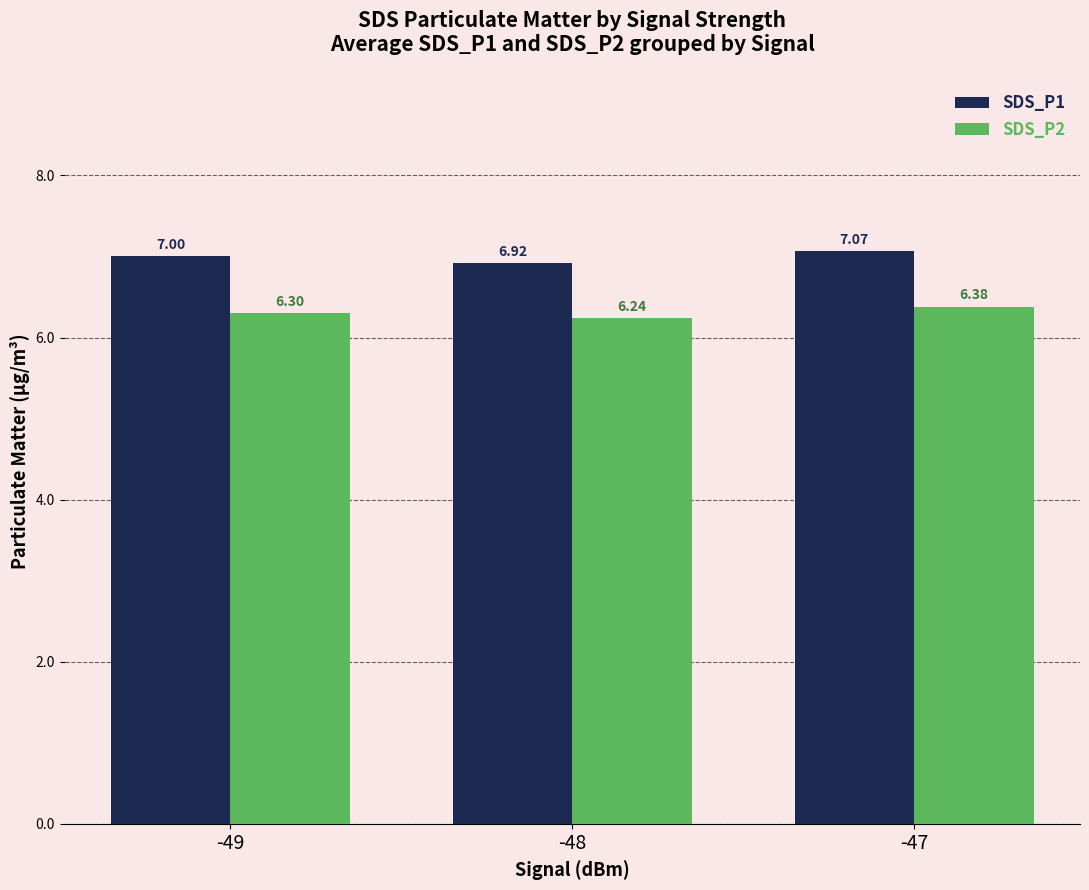

What is the minimum value for SDS_P1?

6.9